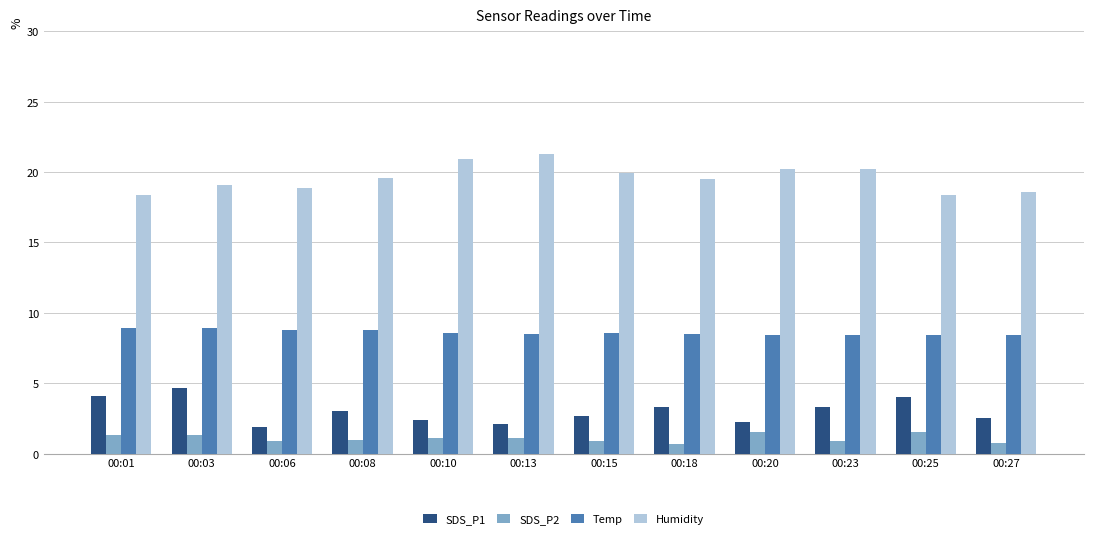

What is the maximum value shown in the chart?

21.3